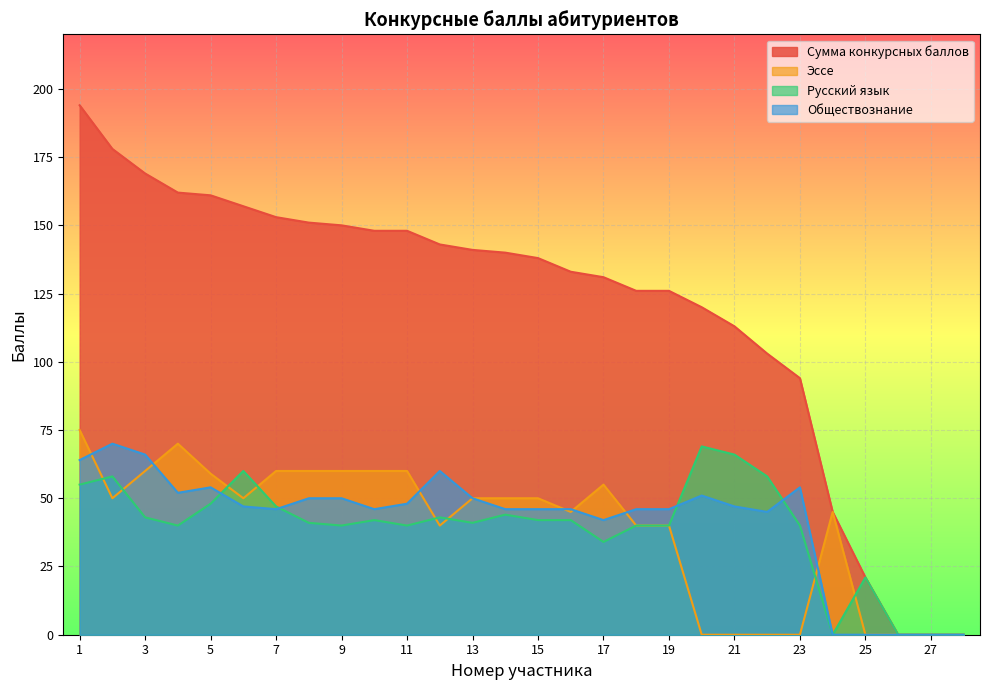

Where is the first local maximum for Русский язык?

2